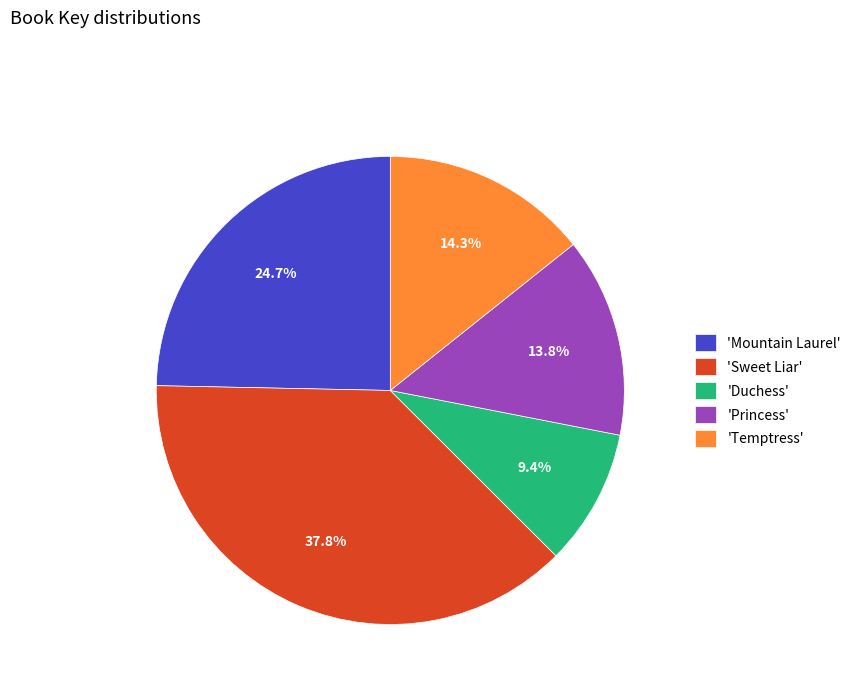

How many slices are in this pie chart?

5